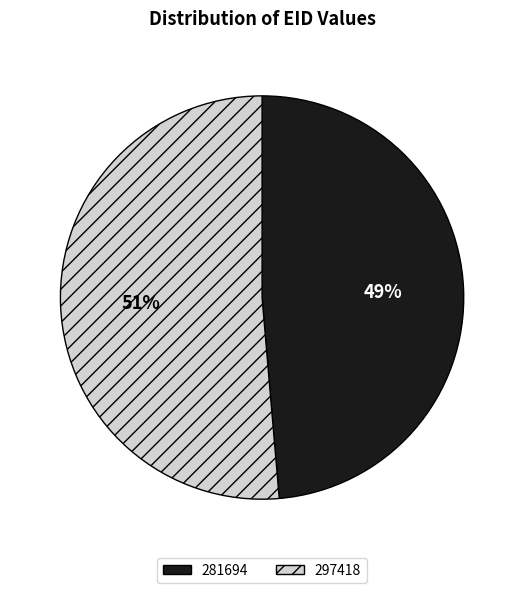

How many slices are in this pie chart?

2